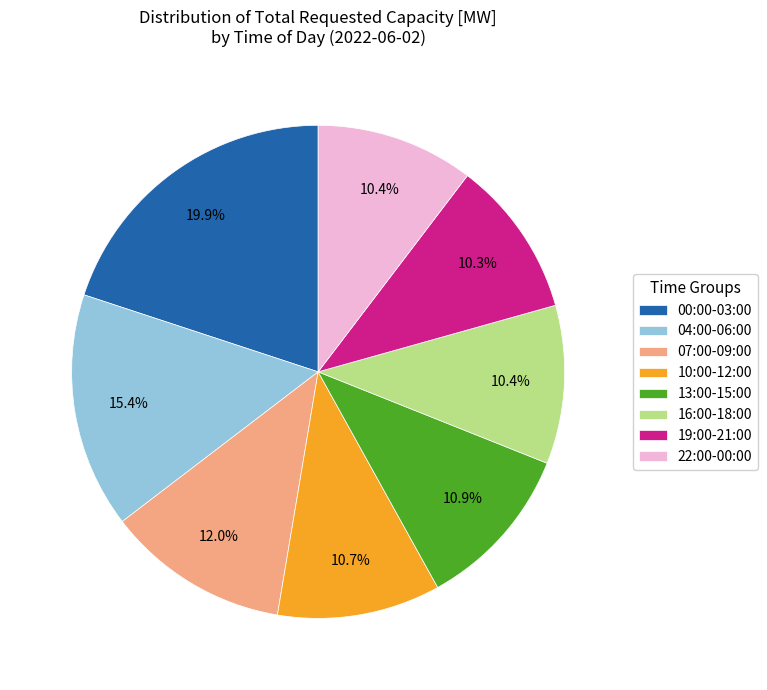

Approximately how many times larger is the value at 04:00-06:00 compared to 19:00-21:00?

1.5